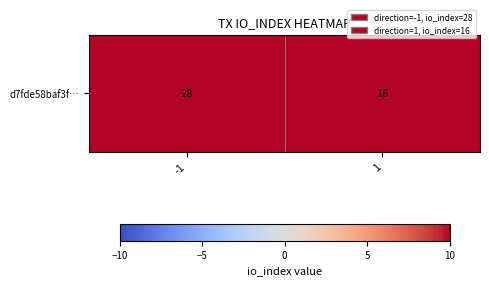

What is the difference between the maximum and minimum values?

12